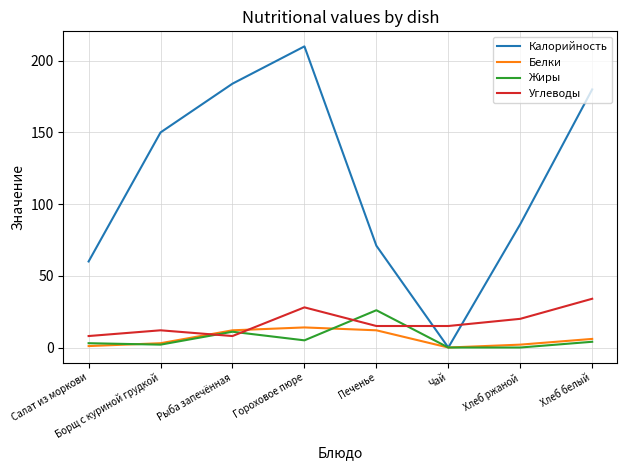

True or false: Калорийность has a value of 133 at Гороховое пюре.

False